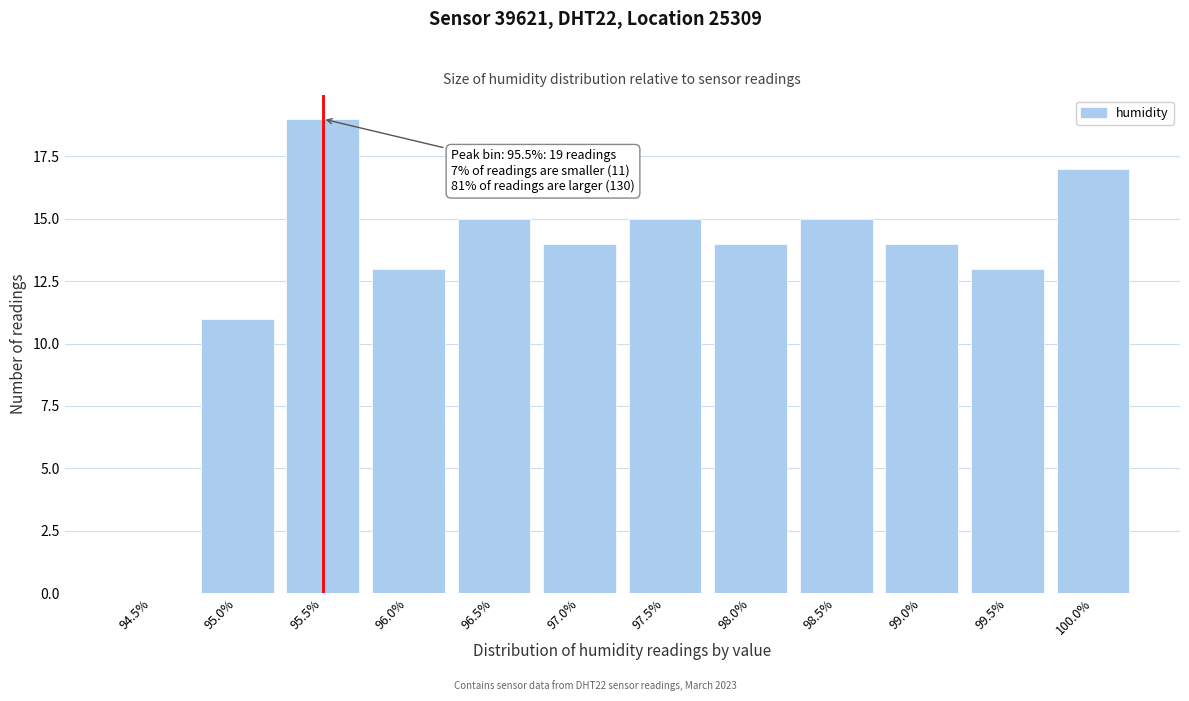

Reading right to left, extract all data points from this chart.

100.0%=17	99.5%=13	99.0%=14	98.5%=15	98.0%=14	97.5%=15	97.0%=14	96.5%=15	96.0%=13	95.5%=19	95.0%=11	94.5%=0